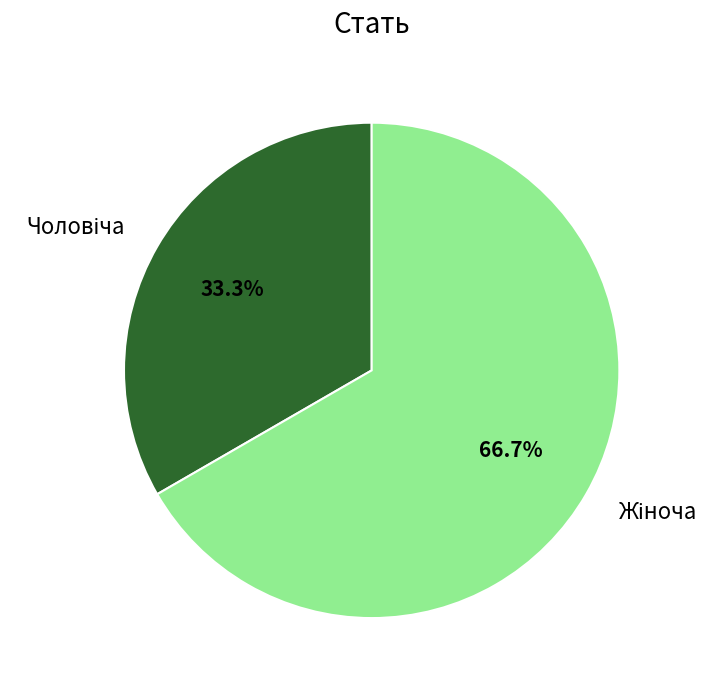

Is there a majority slice in this chart?

Yes